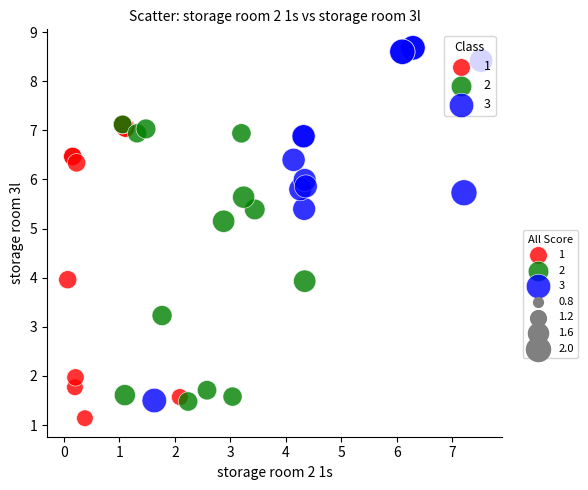

Which series has the widest spread of Y values?

3